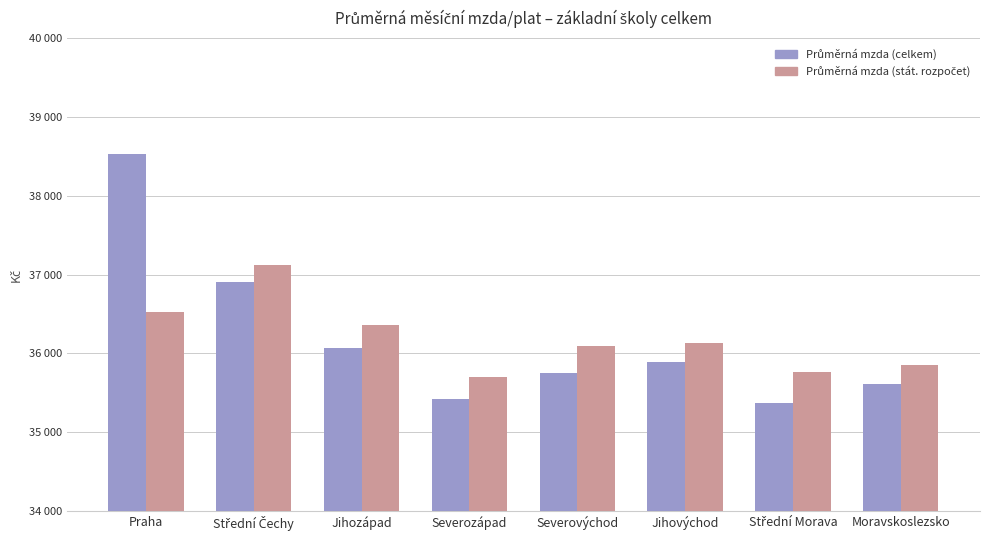

Reading left to right, what are all the values shown in this chart?

Průměrná mzda (celkem): Praha=38532.8	Střední Čechy=36907.4	Jihozápad=36068.2	Severozápad=35424.9	Severovýchod=35756.0	Jihovýchod=35886.7	Střední Morava=35373.9	Moravskoslezsko=35605.4
Průměrná mzda (stát. rozpočet): Praha=36526.3	Střední Čechy=37123.2	Jihozápad=36364.8	Severozápad=35695.4	Severovýchod=36092.1	Jihovýchod=36127.8	Střední Morava=35767.0	Moravskoslezsko=35848.9